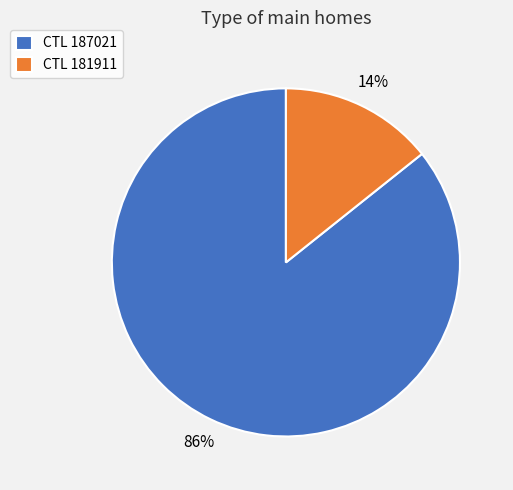

Which slice is the smallest?

CTL 181911